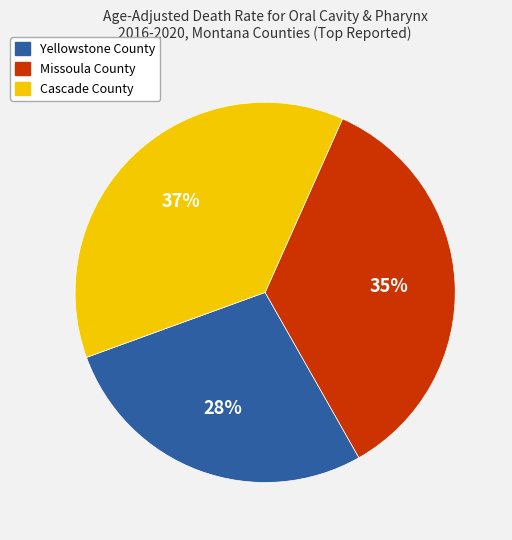

What is the ratio of the value at Cascade County to the value at Missoula County?

1.1